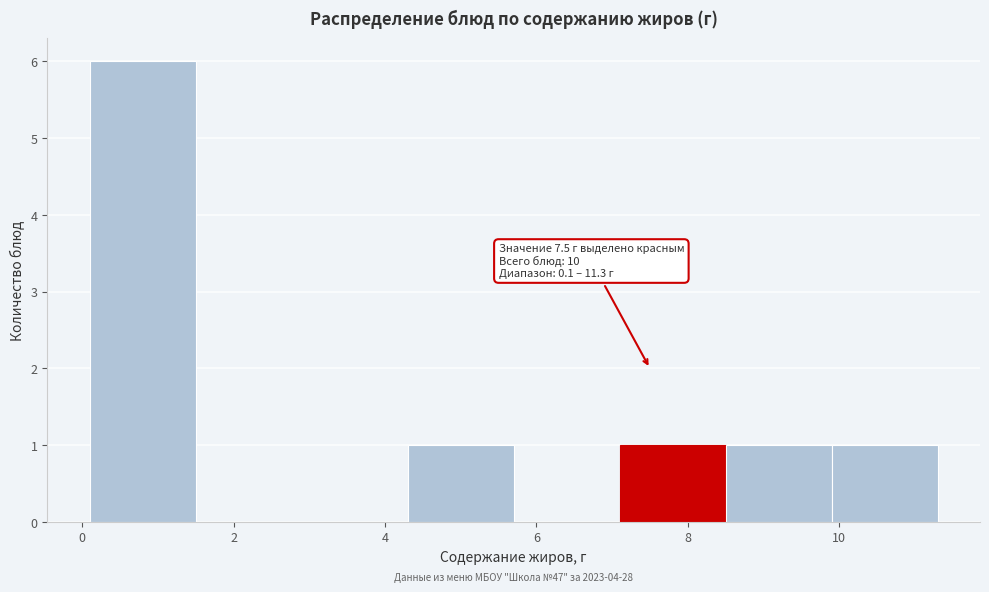

Over which range of the x-axis is the bar tallest?

0.1 to 1.5